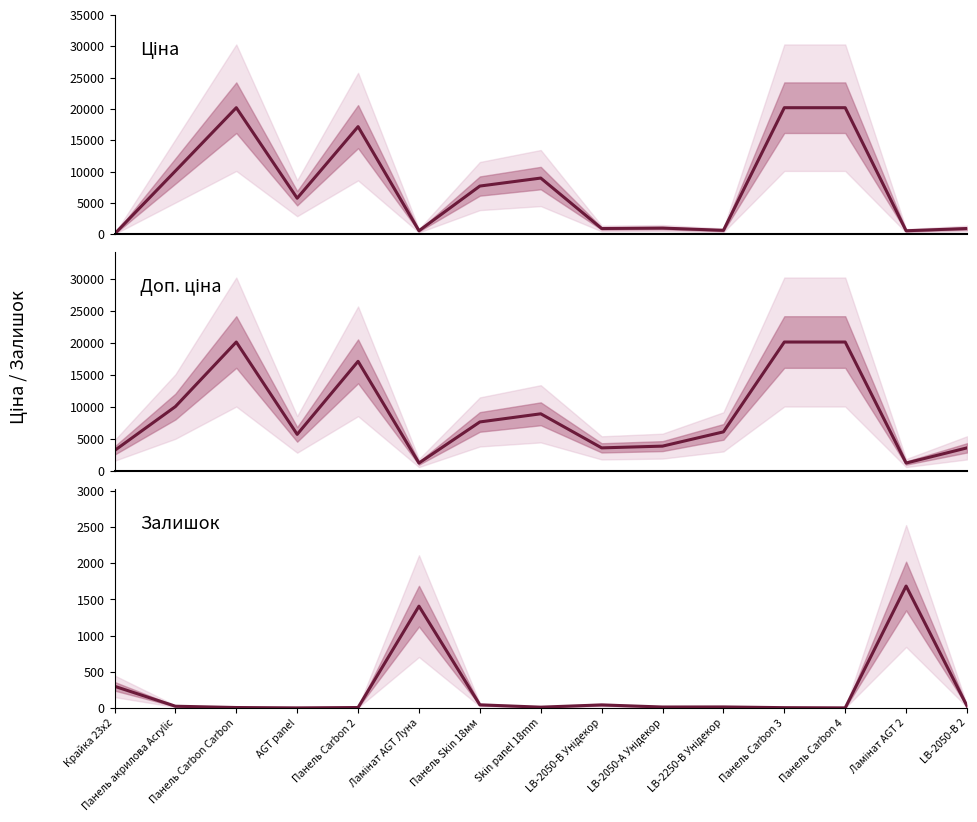

How many categories are shown in the chart?

15